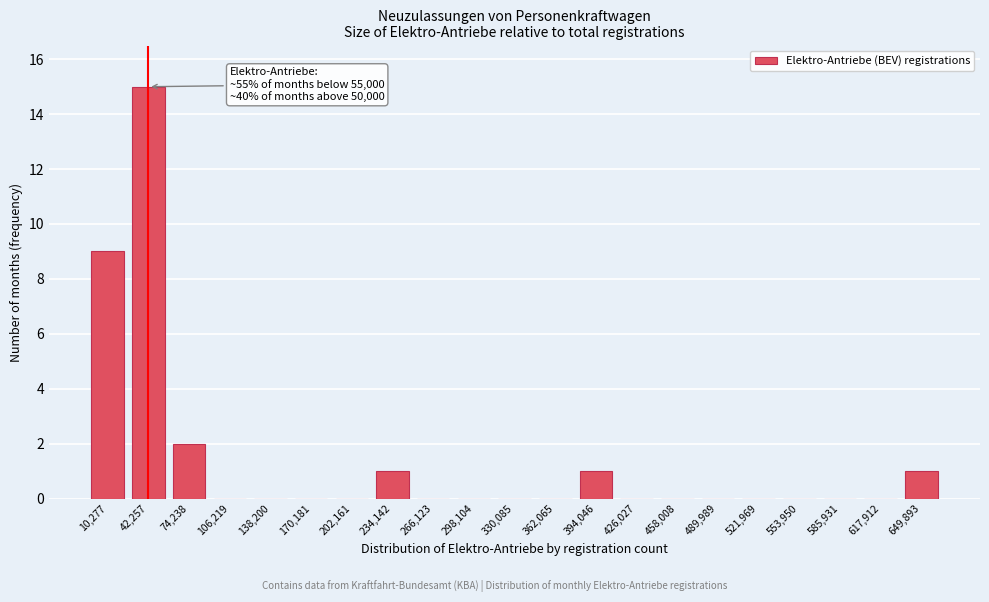

Reading left to right, extract all data points from this chart.

10,277=9	42,257=15	74,238=2	106,219=0	138,200=0	170,181=0	202,161=0	234,142=1	266,123=0	298,104=0	330,085=0	362,065=0	394,046=1	426,027=0	458,008=0	489,989=0	521,969=0	553,950=0	585,931=0	617,912=0	649,893=1